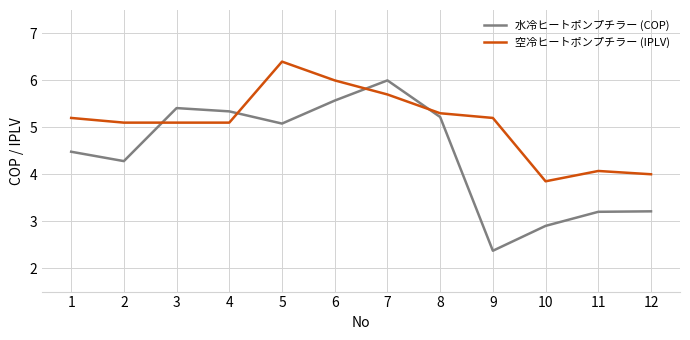

What is the total value across all series at 8?

10.5